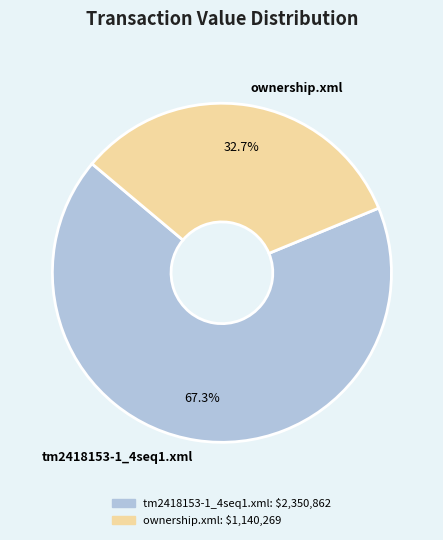

What is the ratio of the value at tm2418153-1_4seq1.xml to the value at ownership.xml?

2.1